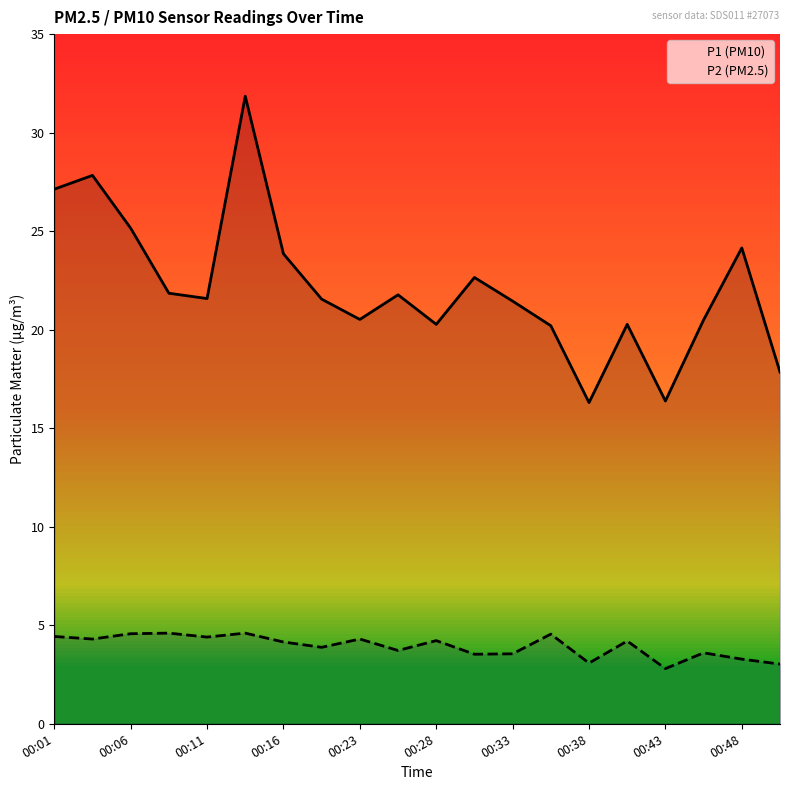

The value of P1 (PM10) at 00:23 is 20.5. True or false?

True